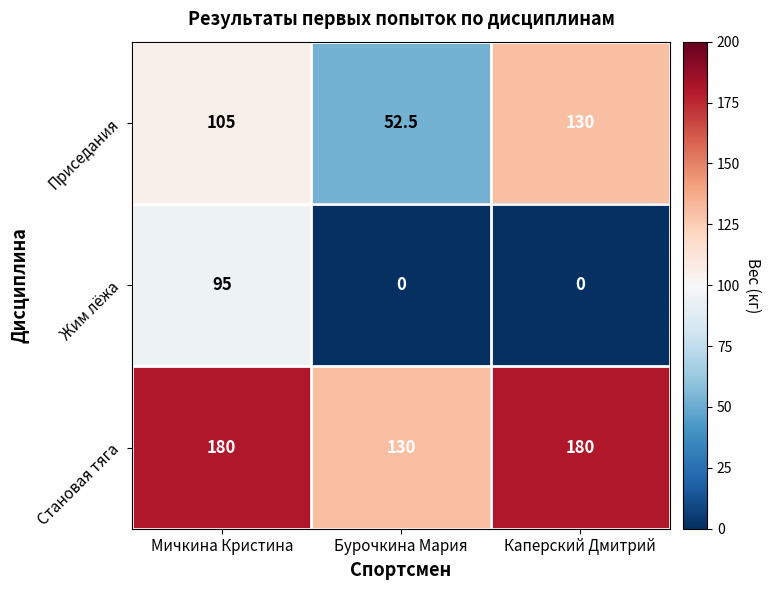

Where is Приседания nearest to the value 91?

Мичкина Кристина